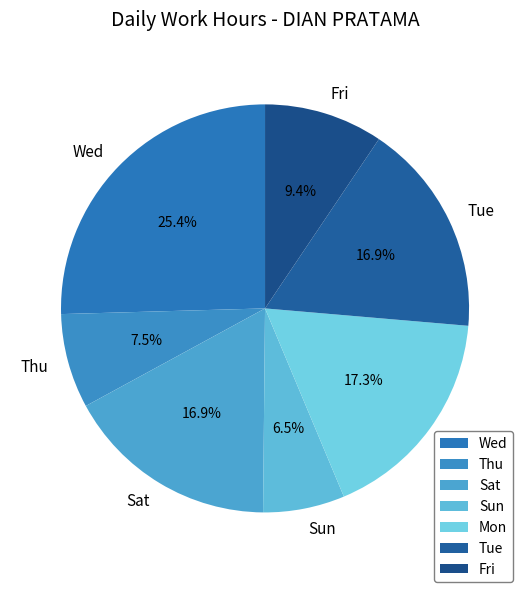

How much of the chart is everything except Sun?

93.5%